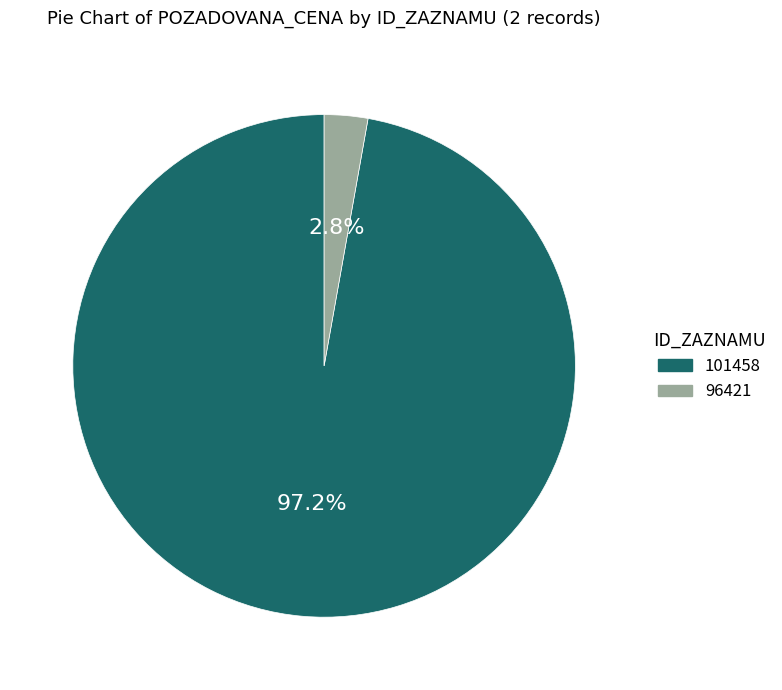

Which category has the biggest portion of the pie?

101458